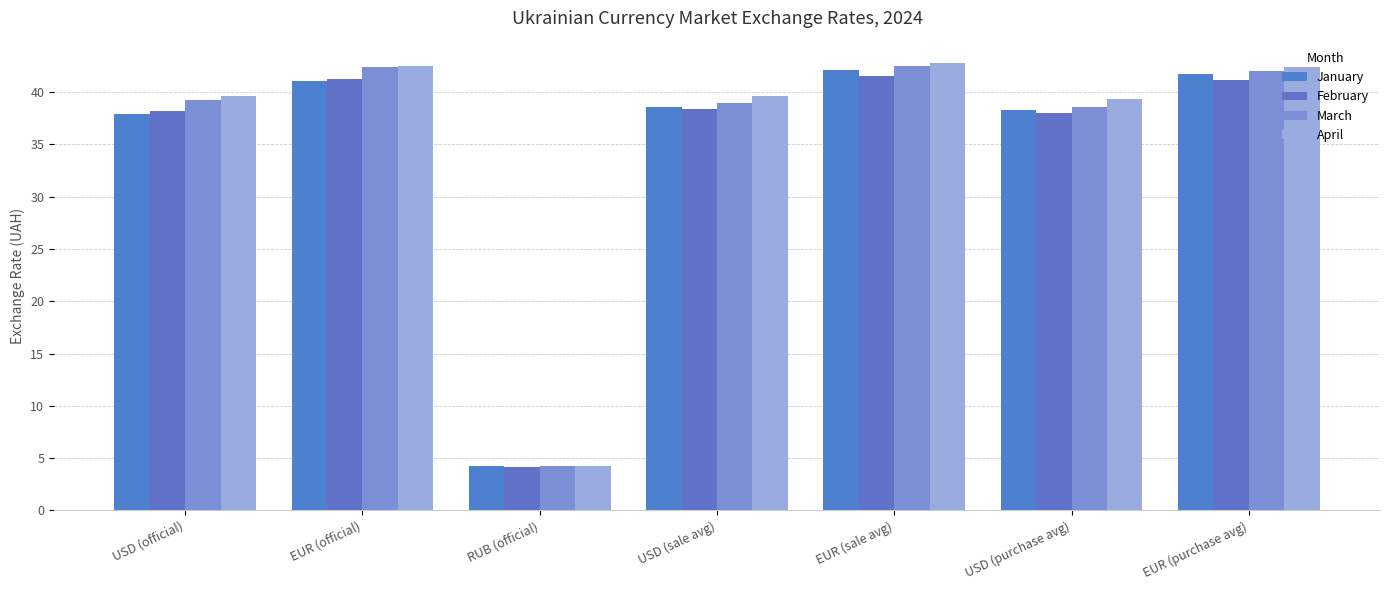

Between USD (official) and USD (sale avg), which series saw the biggest shift?

January